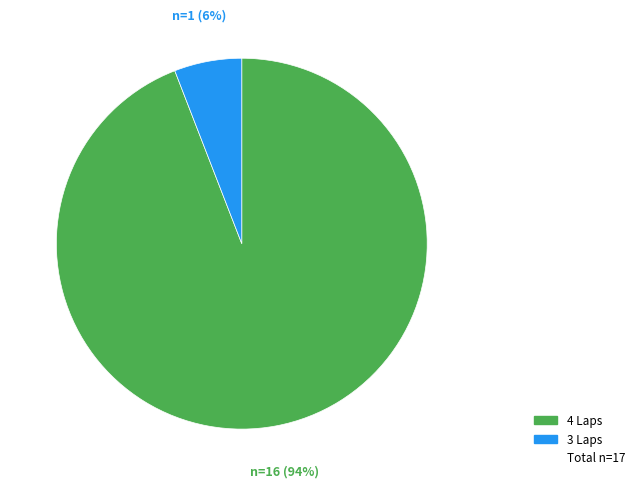

To the nearest percent, what is the average slice percentage?

50%